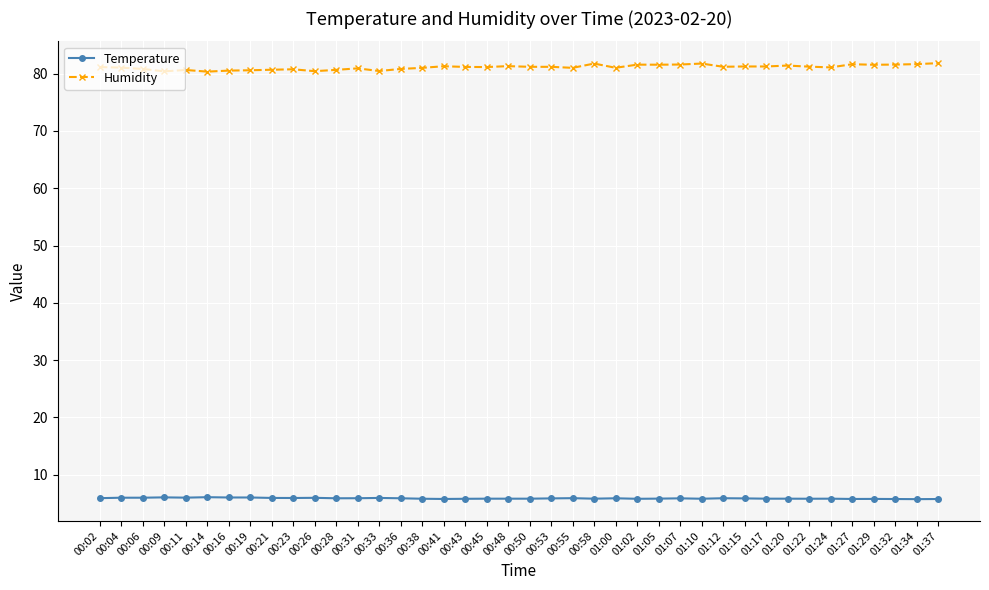

What is the lowest value of the Temperature series?

5.7